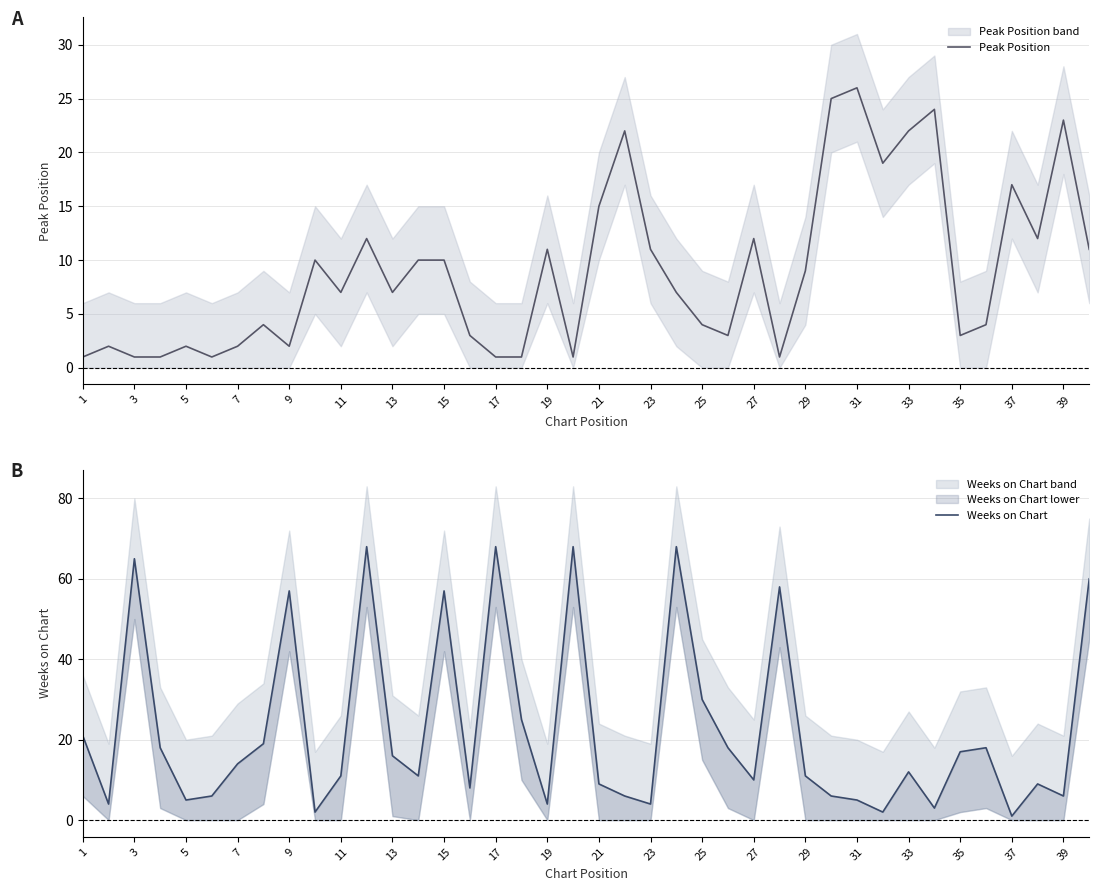

Which series has the largest range (max minus min)?

Weeks on Chart